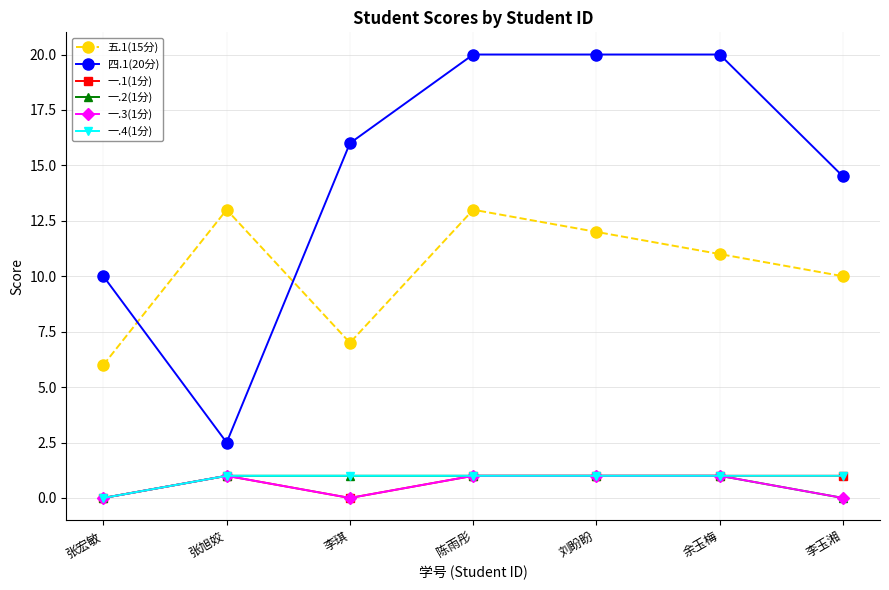

What is the maximum value shown in the chart?

20.0